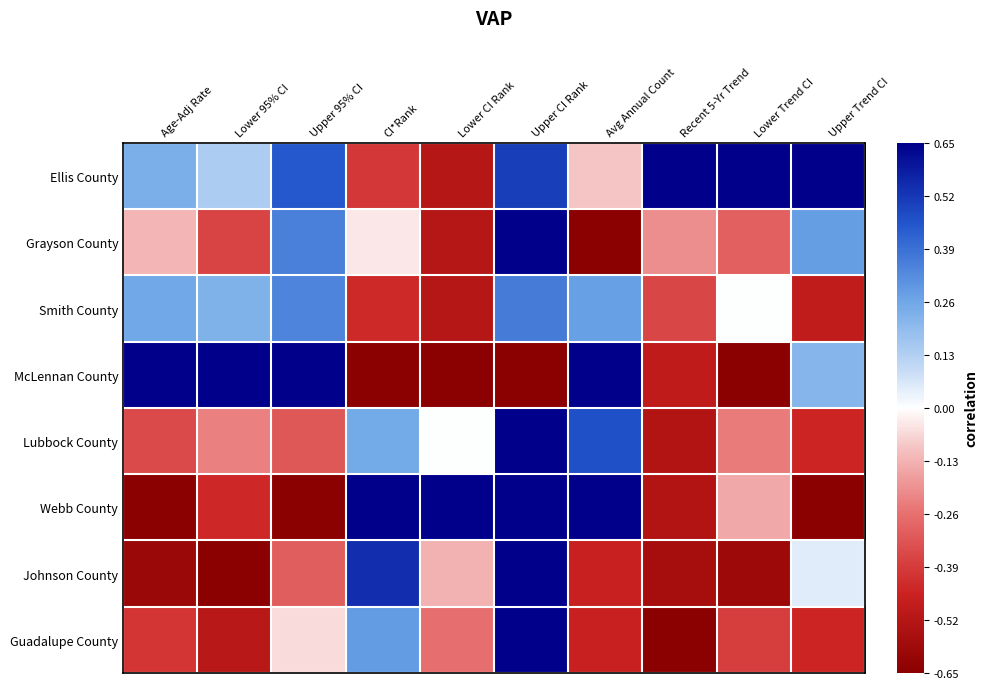

Reading right to left, transcribe all the data shown in this chart.

Ellis County: Upper Trend CI=0.7	Lower Trend CI=0.7	Recent 5-Yr Trend=0.7	Avg Annual Count=-0.1	Upper CI Rank=0.5	Lower CI Rank=-0.5	CI*Rank=-0.4	Upper 95% CI=0.4	Lower 95% CI=0.1	Age-Adj Rate=0.2
Grayson County: Upper Trend CI=0.3	Lower Trend CI=-0.3	Recent 5-Yr Trend=-0.2	Avg Annual Count=-0.7	Upper CI Rank=0.7	Lower CI Rank=-0.5	CI*Rank=-0.0	Upper 95% CI=0.4	Lower 95% CI=-0.4	Age-Adj Rate=-0.1
Smith County: Upper Trend CI=-0.5	Lower Trend CI=0.0	Recent 5-Yr Trend=-0.4	Avg Annual Count=0.3	Upper CI Rank=0.4	Lower CI Rank=-0.5	CI*Rank=-0.4	Upper 95% CI=0.3	Lower 95% CI=0.2	Age-Adj Rate=0.3
McLennan County: Upper Trend CI=0.2	Lower Trend CI=-0.7	Recent 5-Yr Trend=-0.5	Avg Annual Count=0.7	Upper CI Rank=-0.7	Lower CI Rank=-0.7	CI*Rank=-0.7	Upper 95% CI=0.7	Lower 95% CI=0.7	Age-Adj Rate=0.7
Lubbock County: Upper Trend CI=-0.4	Lower Trend CI=-0.2	Recent 5-Yr Trend=-0.5	Avg Annual Count=0.5	Upper CI Rank=0.7	Lower CI Rank=0.0	CI*Rank=0.3	Upper 95% CI=-0.3	Lower 95% CI=-0.2	Age-Adj Rate=-0.4
Webb County: Upper Trend CI=-0.7	Lower Trend CI=-0.1	Recent 5-Yr Trend=-0.5	Avg Annual Count=0.7	Upper CI Rank=0.7	Lower CI Rank=0.7	CI*Rank=0.7	Upper 95% CI=-0.7	Lower 95% CI=-0.4	Age-Adj Rate=-0.7
Johnson County: Upper Trend CI=0.1	Lower Trend CI=-0.6	Recent 5-Yr Trend=-0.6	Avg Annual Count=-0.5	Upper CI Rank=0.7	Lower CI Rank=-0.1	CI*Rank=0.5	Upper 95% CI=-0.3	Lower 95% CI=-0.7	Age-Adj Rate=-0.6
Guadalupe County: Upper Trend CI=-0.4	Lower Trend CI=-0.4	Recent 5-Yr Trend=-0.7	Avg Annual Count=-0.5	Upper CI Rank=0.7	Lower CI Rank=-0.3	CI*Rank=0.3	Upper 95% CI=-0.1	Lower 95% CI=-0.5	Age-Adj Rate=-0.4